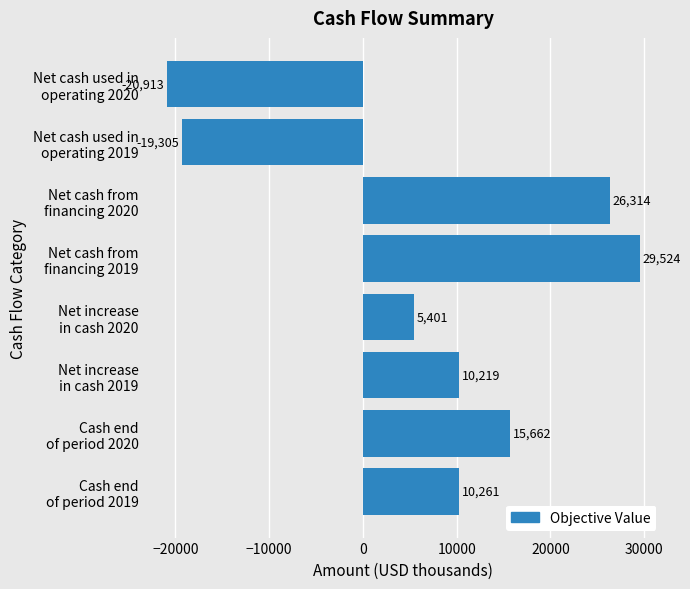

Does the chart contain stacked bars?

No